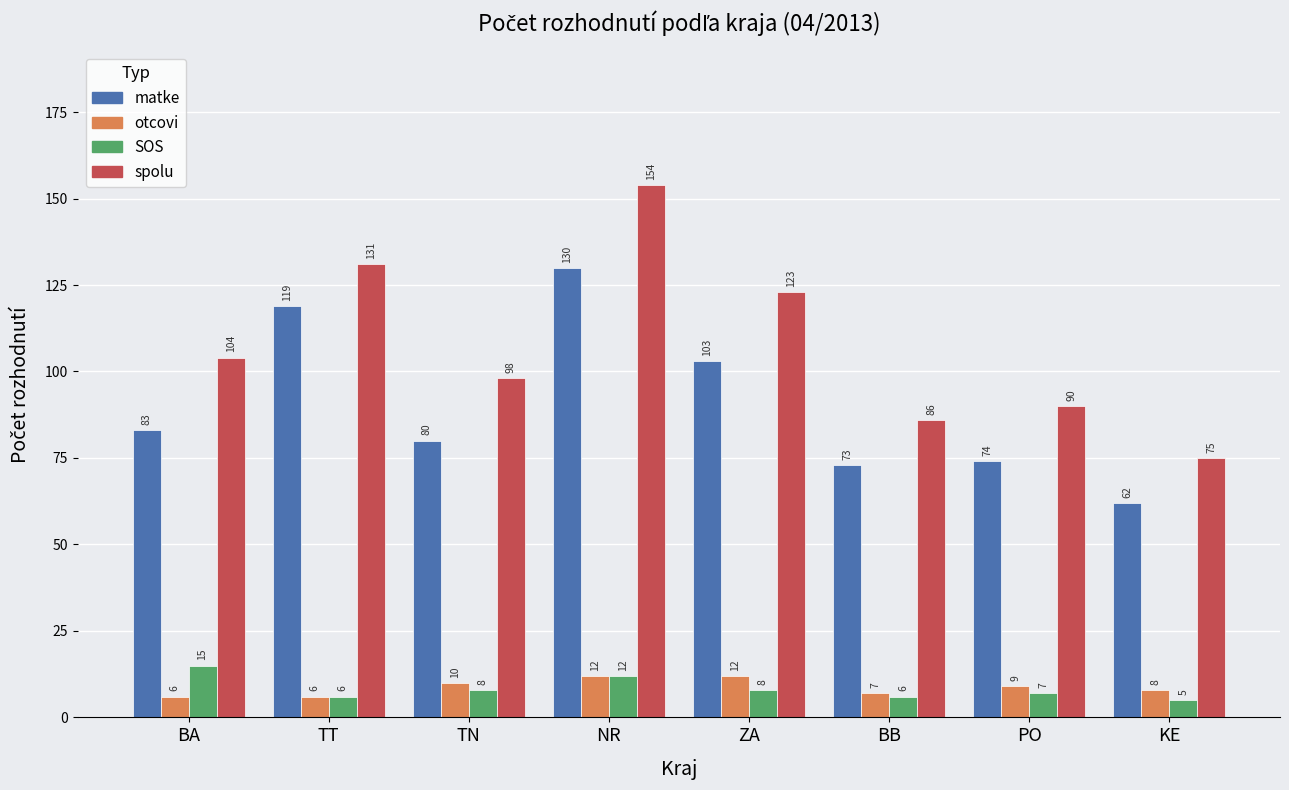

What position from the right is TT?

7